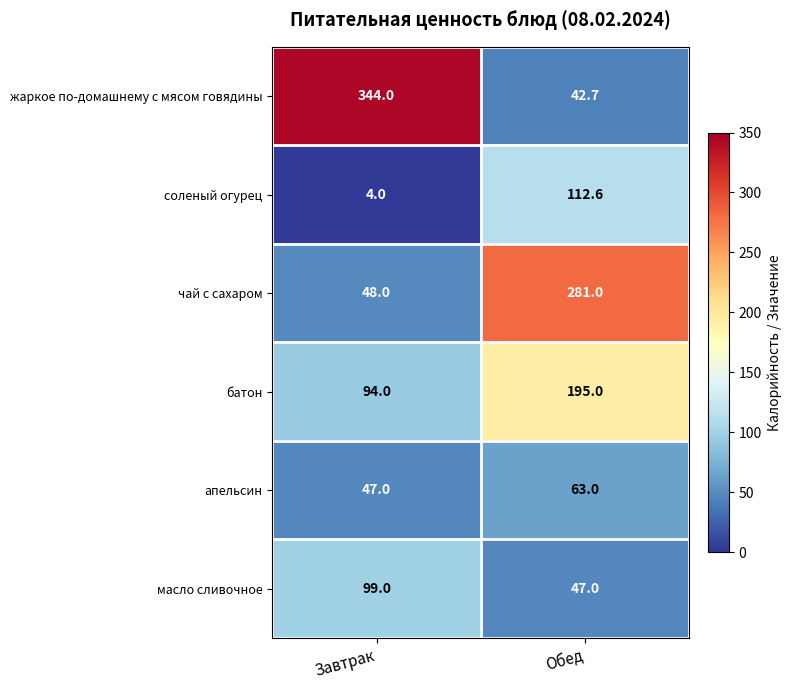

The value of масло сливочное at Завтрак is 99.0. True or false?

True